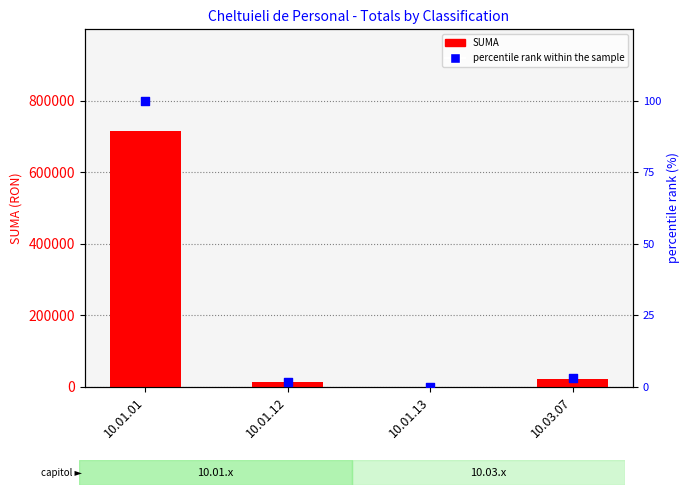

At which category is the sum across all series the highest?

10.01.01